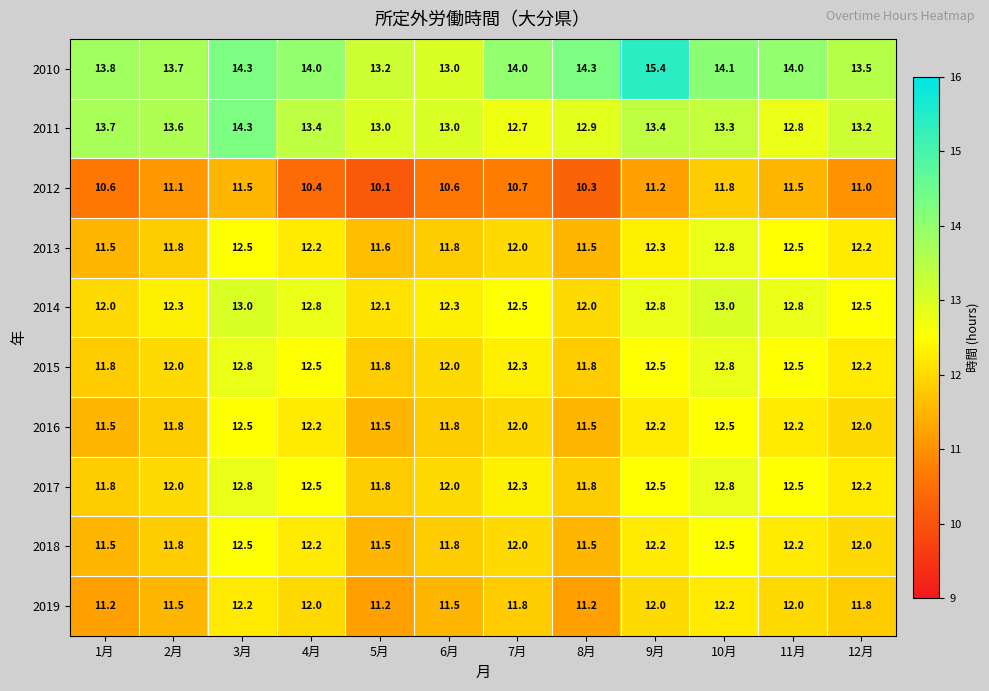

What is the average value of the 2012 series?

10.9